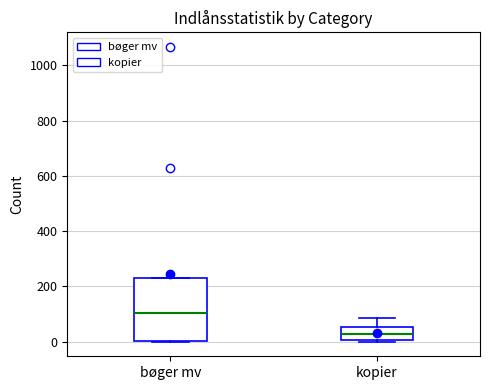

Where is the upper edge of the box for kopier on the y-axis? The values are not printed on the chart, so give them approximately, as read against the axis.

60